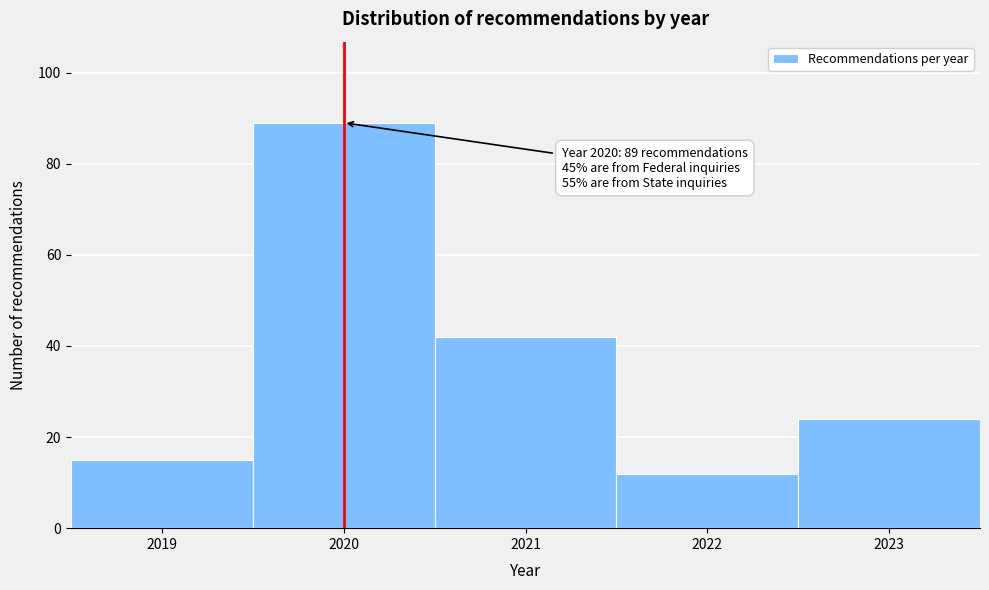

Which range on the x-axis has the tallest bar?

2019.5 to 2020.5